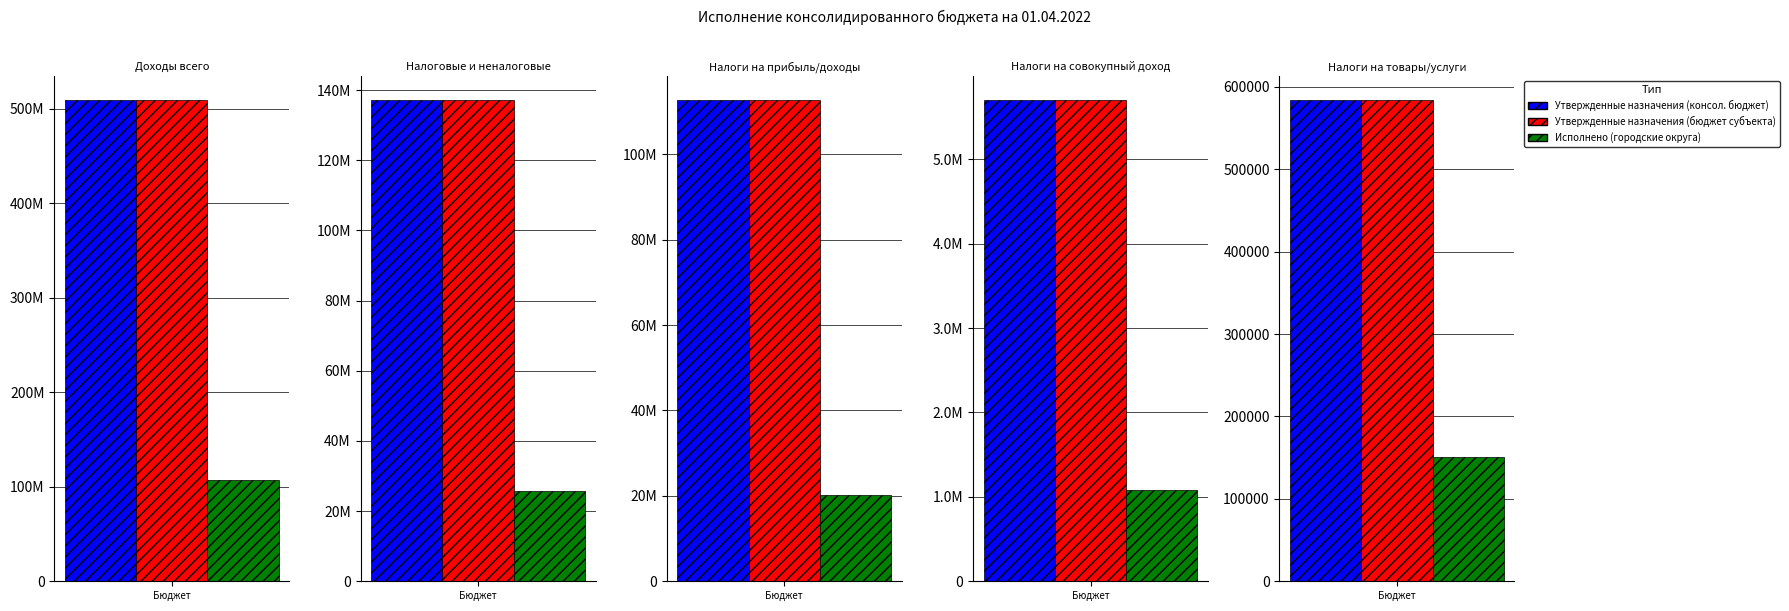

Reading right to left, extract all data points from this chart.

Утвержденные назначения (консол. бюджет): Налоги на товары/услуги=584200.0	Налоги на совокупный доход=5702500.0	Налоги на прибыль/доходы=112745194.0	Налоговые и неналоговые=137196714.0	Доходы всего=509316207.7
Утвержденные назначения (бюджет субъекта): Налоги на товары/услуги=584200.0	Налоги на совокупный доход=5702500.0	Налоги на прибыль/доходы=112745194.0	Налоговые и неналоговые=137196714.0	Доходы всего=509316207.7
Исполнено (городские округа): Налоги на товары/услуги=150674.8	Налоги на совокупный доход=1085212.6	Налоги на прибыль/доходы=20259475.1	Налоговые и неналоговые=25774977.7	Доходы всего=107211125.2